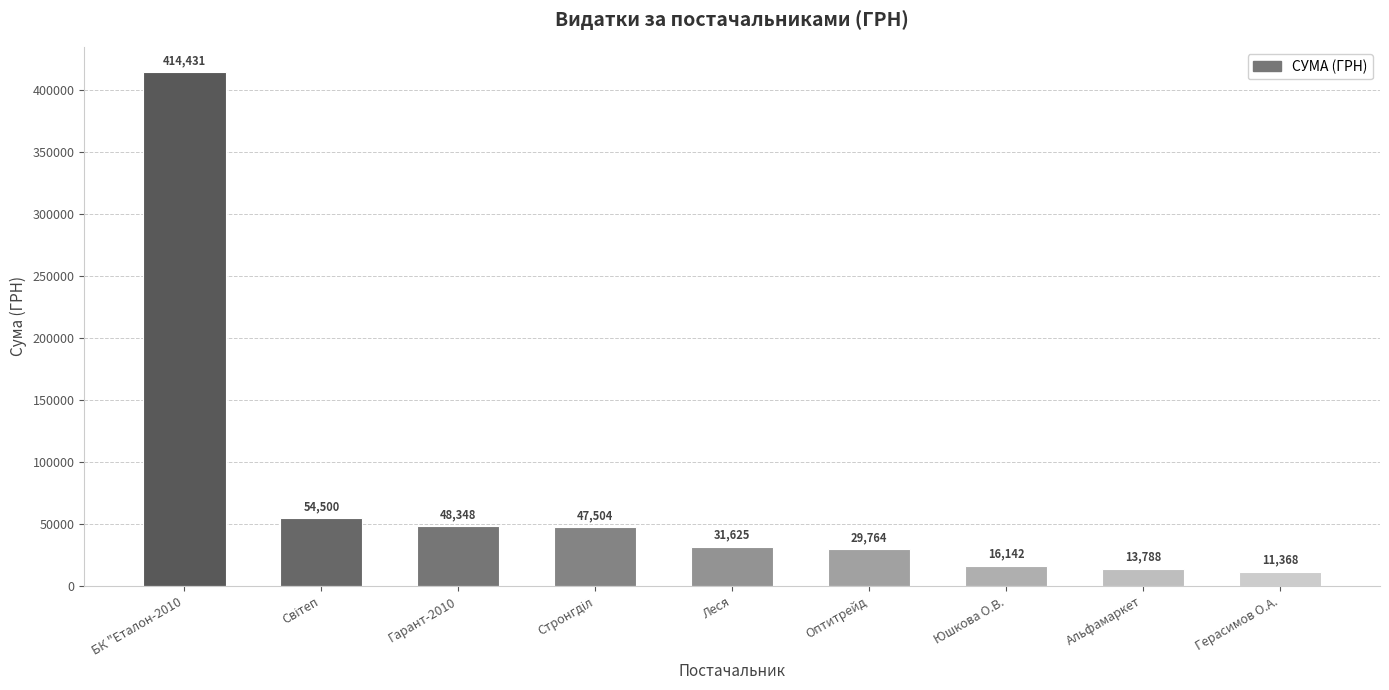

Read the value at Гарант-2010.

48347.6